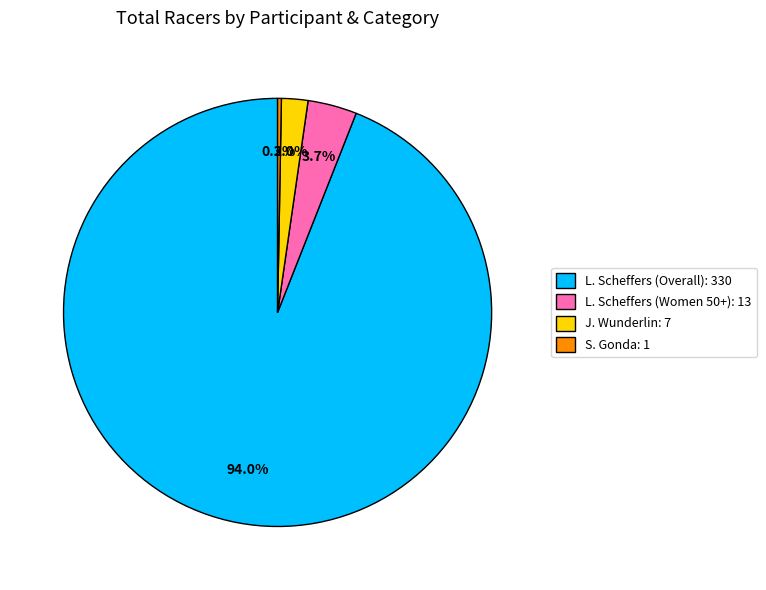

How many segments does this pie chart have?

4